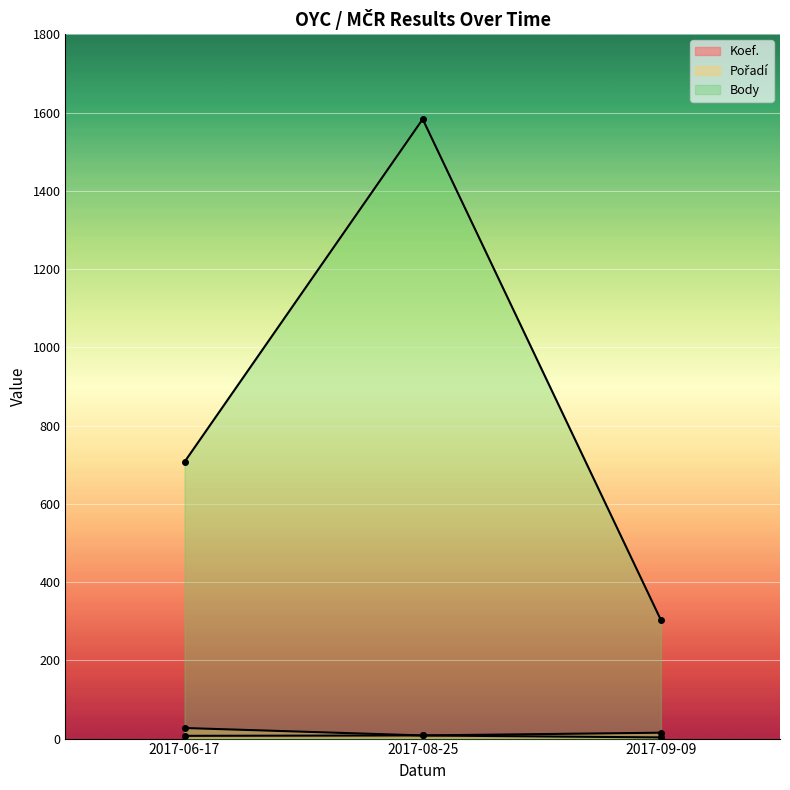

At which category is the sum across all series the highest?

2017-08-25